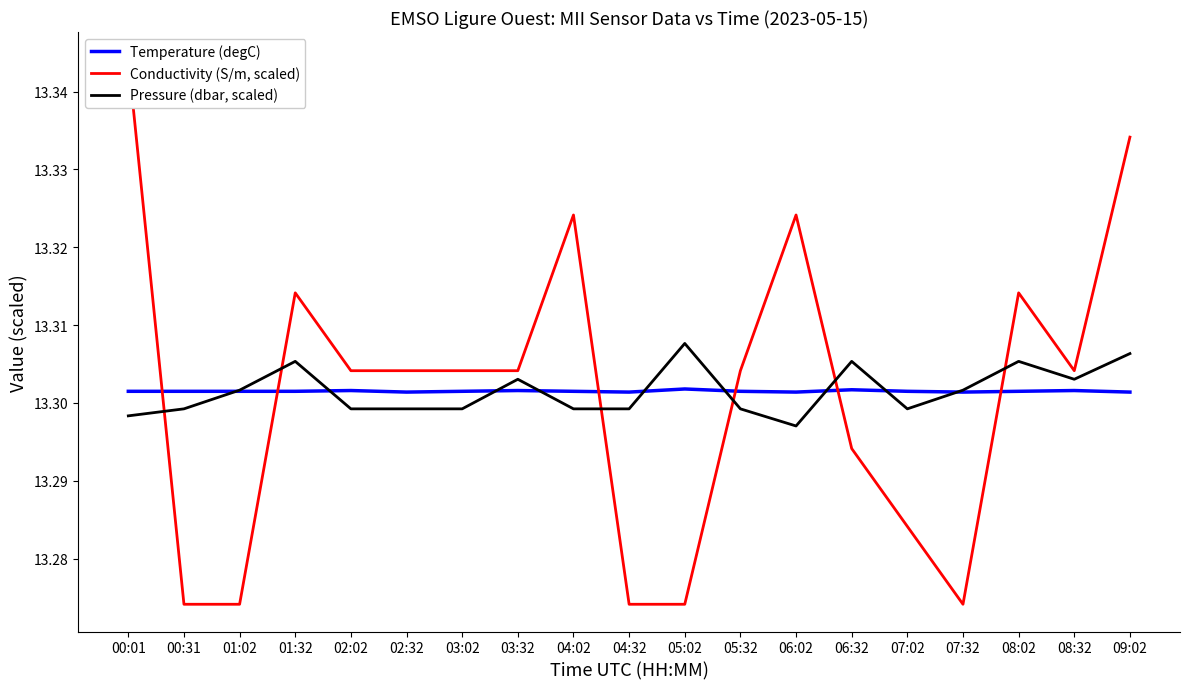

How many categories are shown in the chart?

19